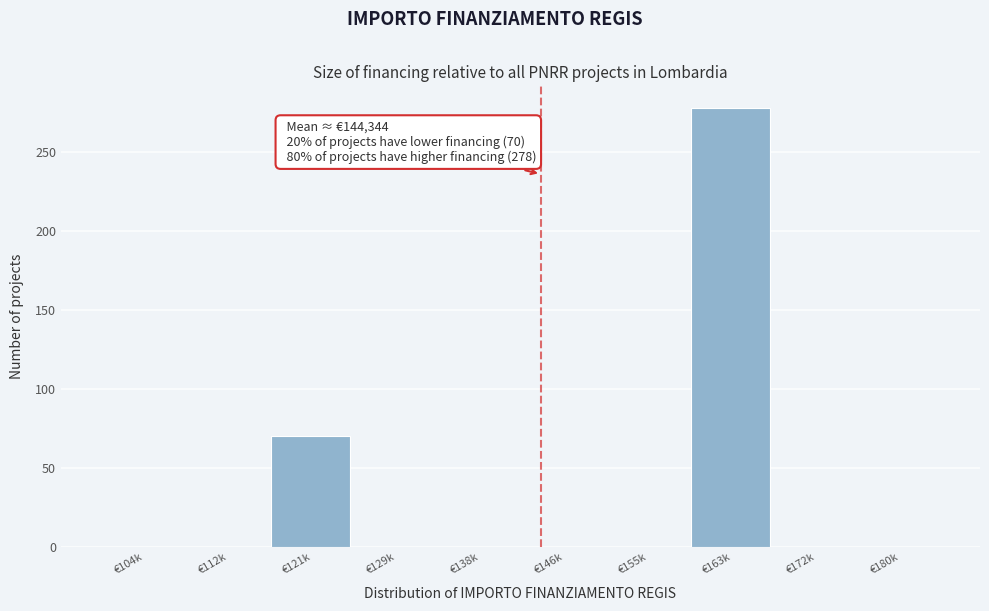

Reading left to right, transcribe all the data shown in this chart.

€104k=0	€112k=0	€121k=70	€129k=0	€138k=0	€146k=0	€155k=0	€163k=278	€172k=0	€180k=0